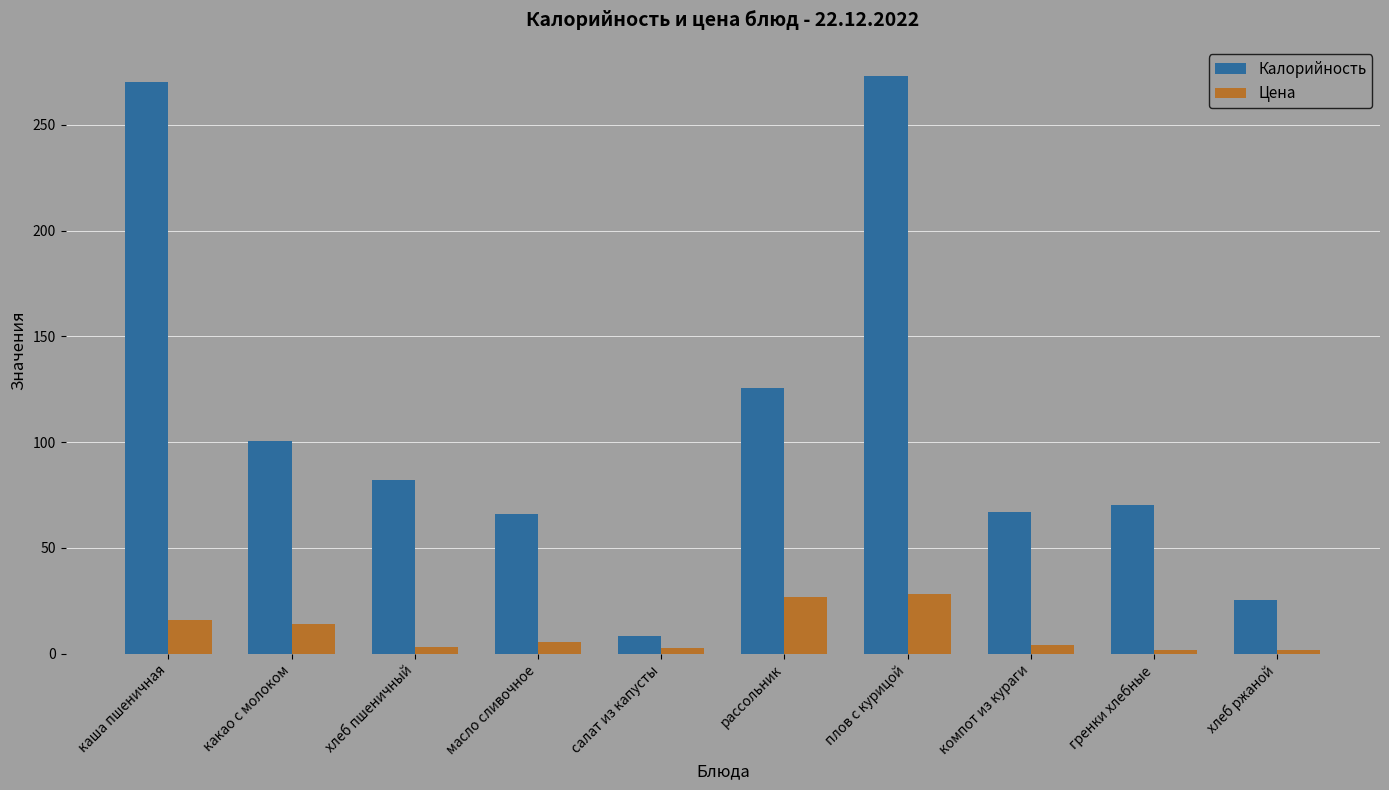

Count the number of categories in the chart.

10